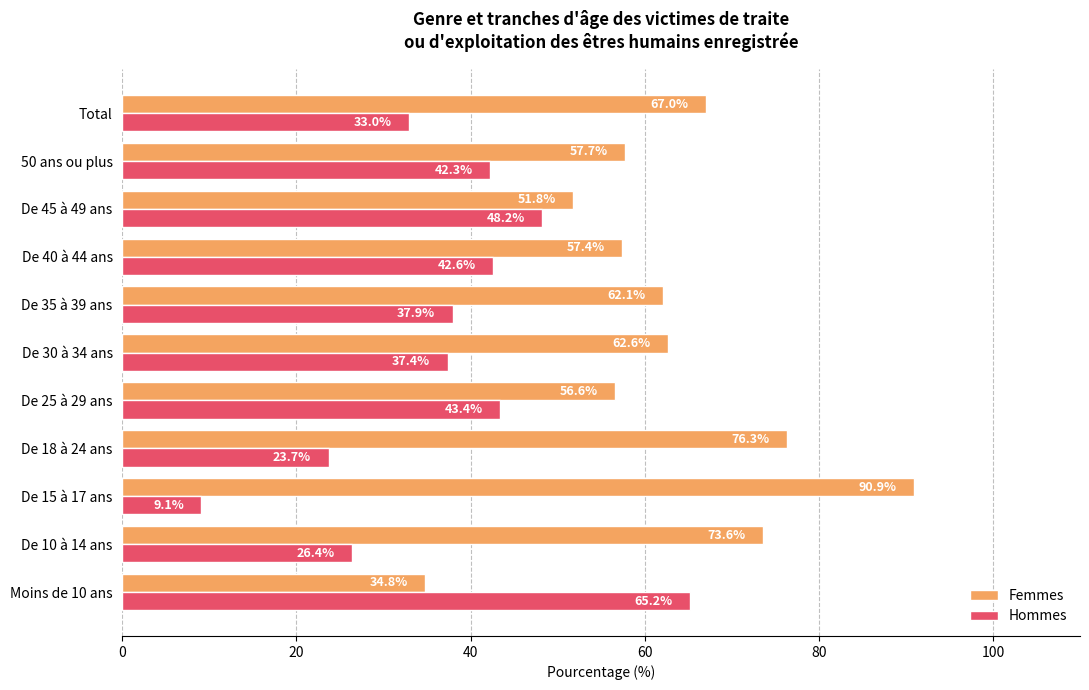

Where is Femmes nearest to the value 62?

De 35 à 39 ans